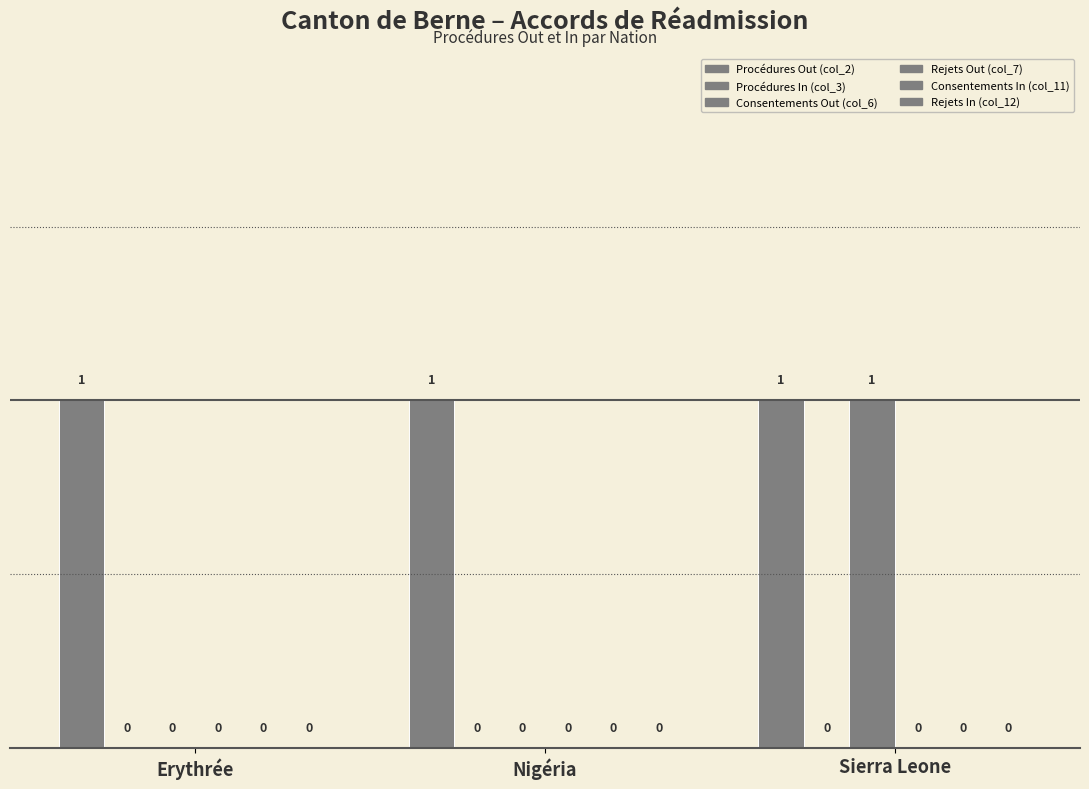

Which series changed the most between Erythrée and Sierra Leone?

Consentements Out (col_6)